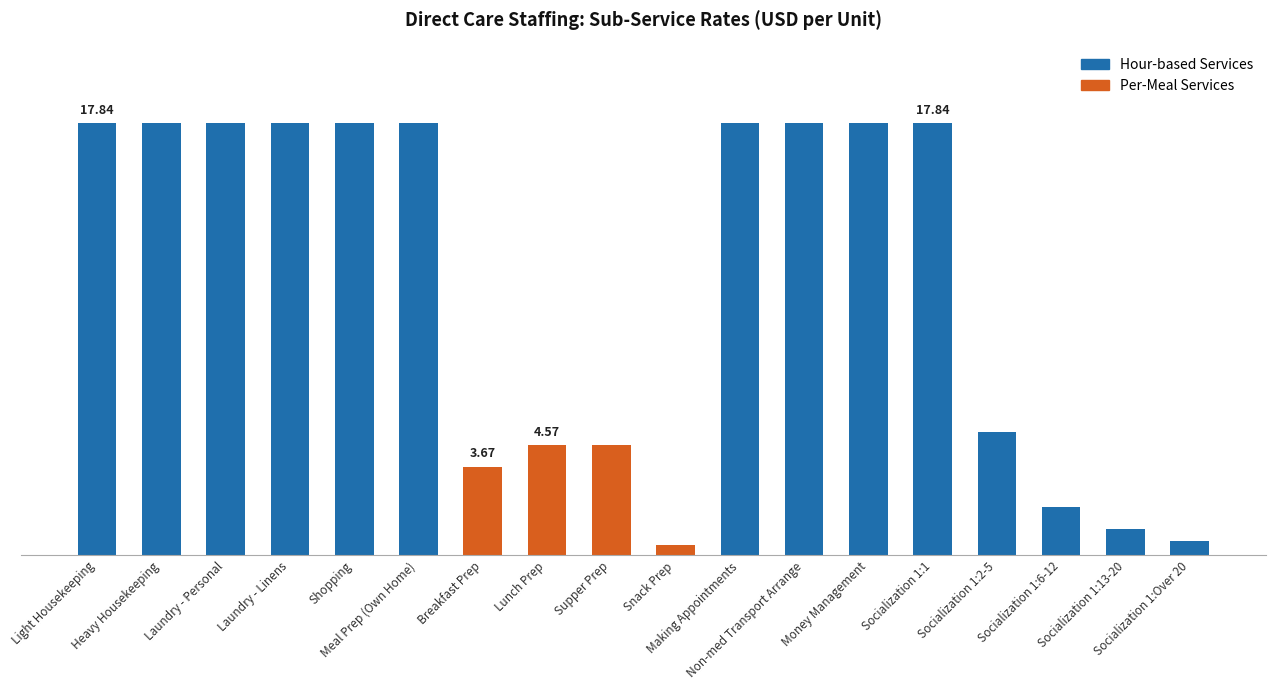

The value at Meal Prep (Own Home) is 11.6. True or false?

False